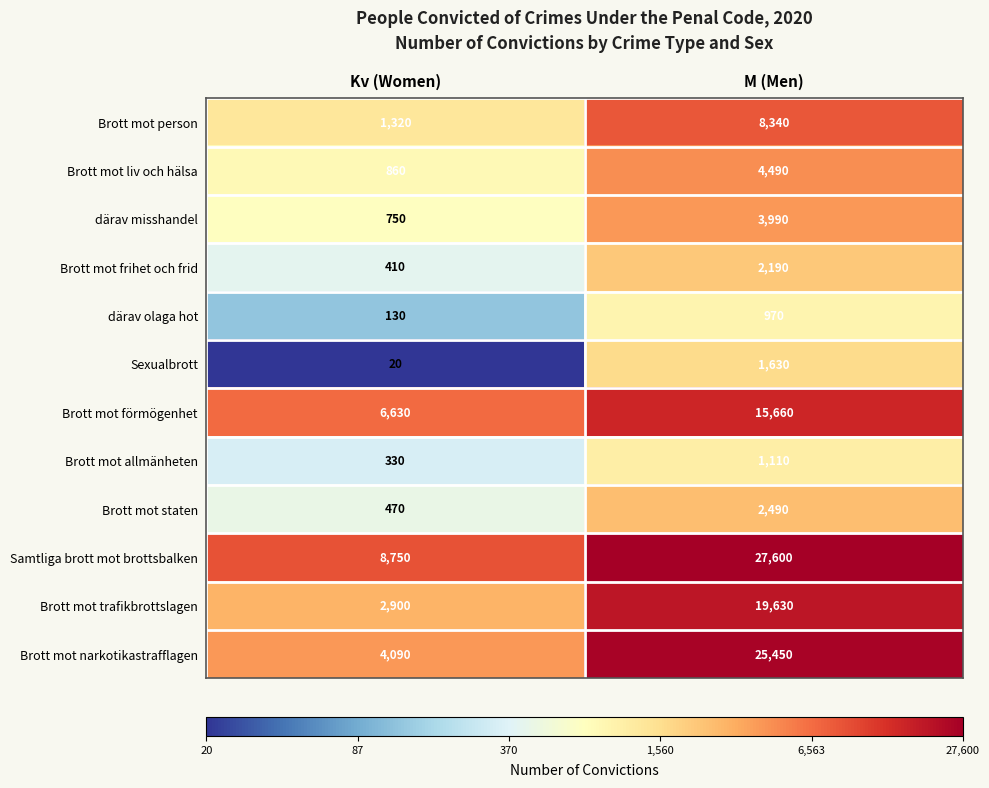

At which category does the chart reach its peak across all series?

M (Men)